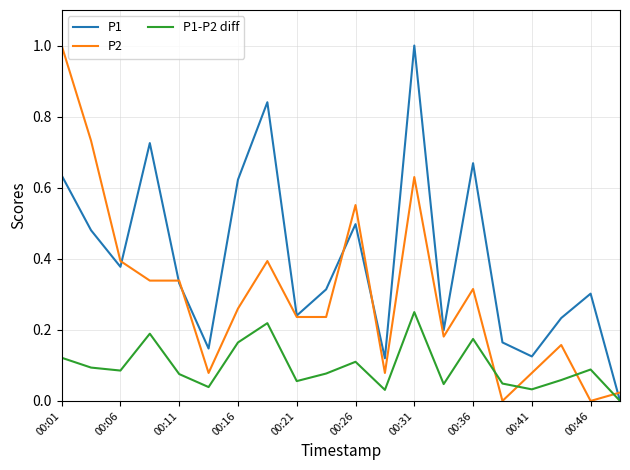

What is the maximum value shown in the chart?

1.0